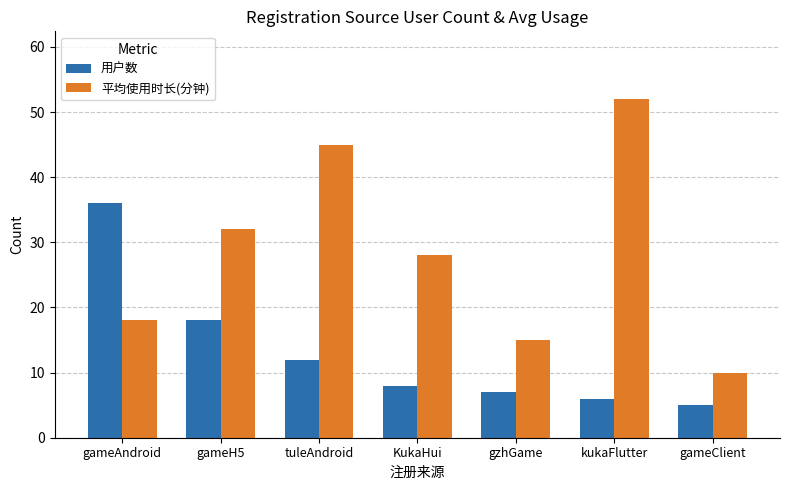

How many data points does each series have?

7